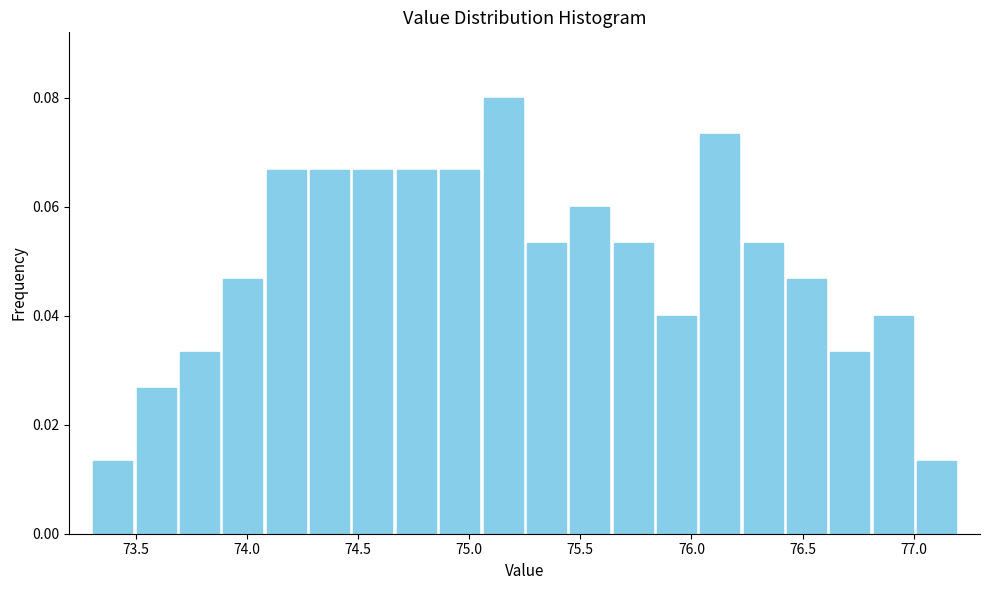

Around what value on the x-axis is the tallest bar? Give the approximate position of its centre, as read against the axis.

75.15